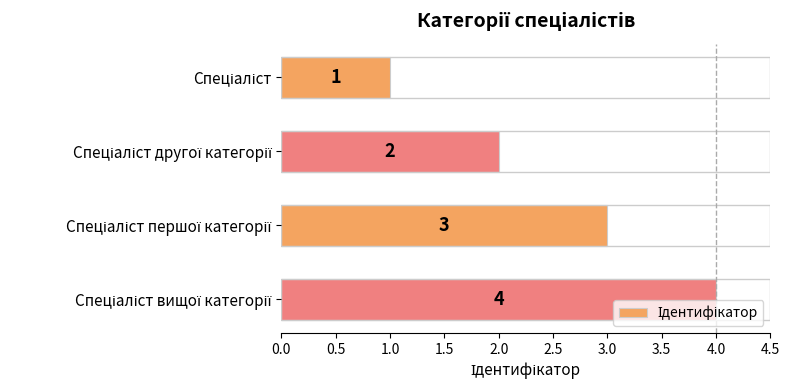

Count the values in the range 2 to 4.

3